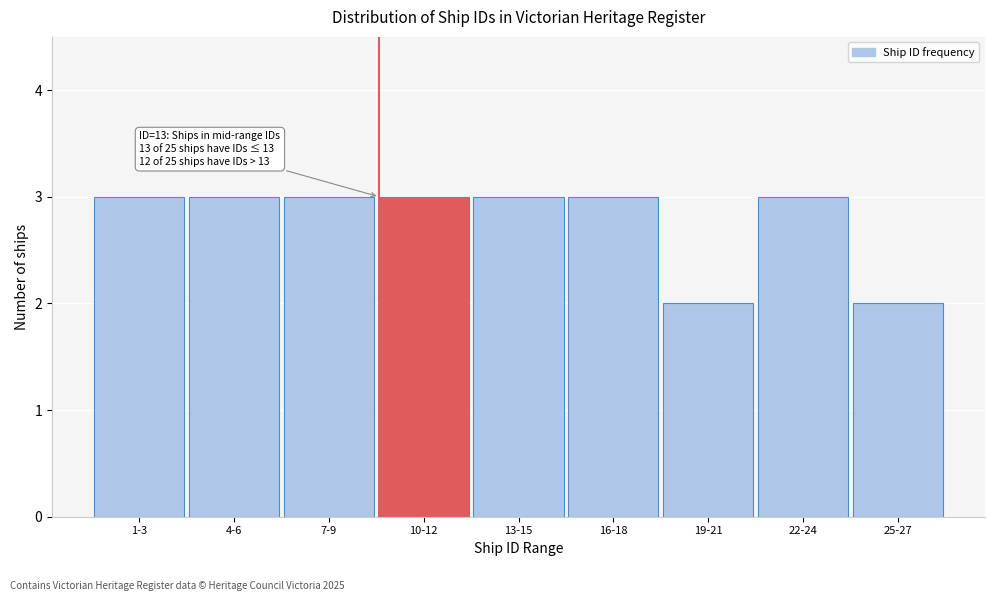

Reading left to right, what are all the values shown in this chart?

3	3	3	3	3	3	2	3	2